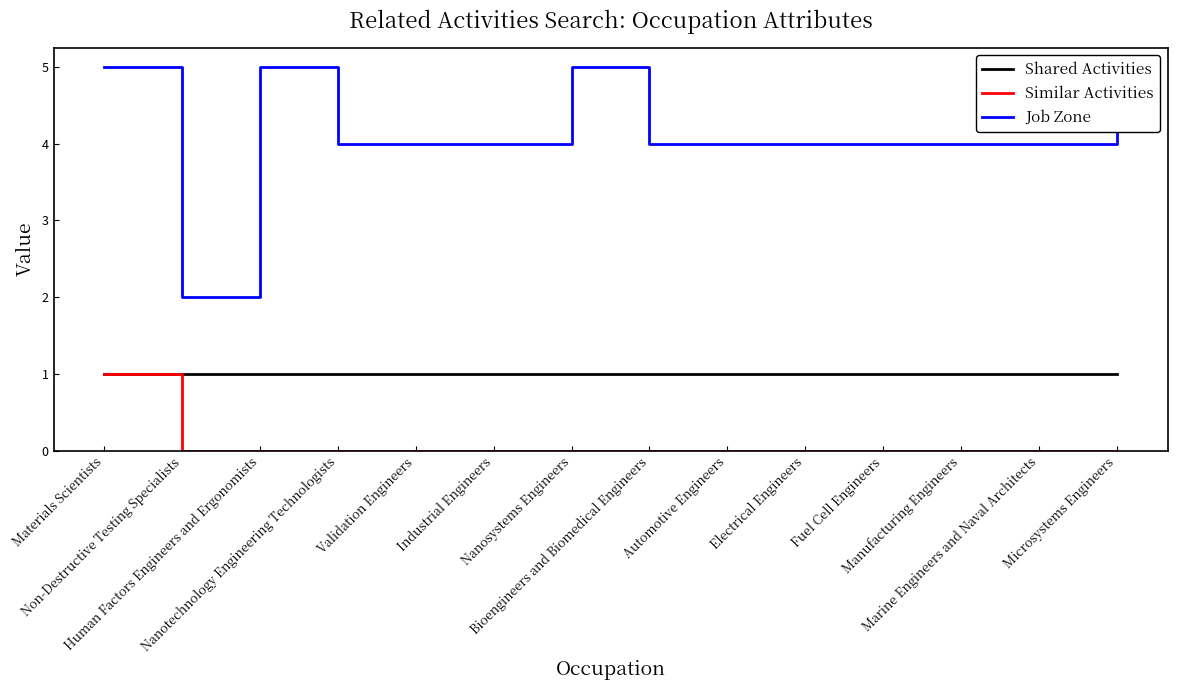

Is it true that Shared Activities equals 1 at Nanotechnology Engineering Technologists?

True